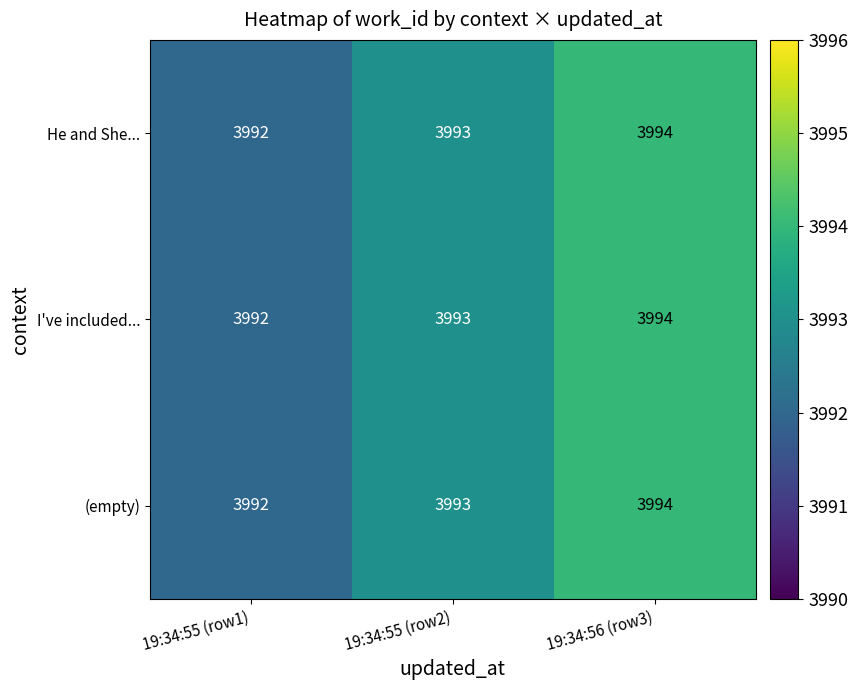

Which category has the highest value across all series?

19:34:56 (row3)